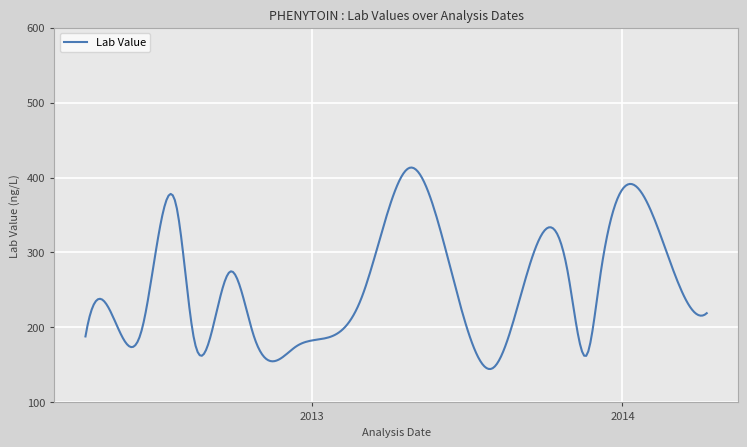

What is the minimum value shown in the chart?

144.6